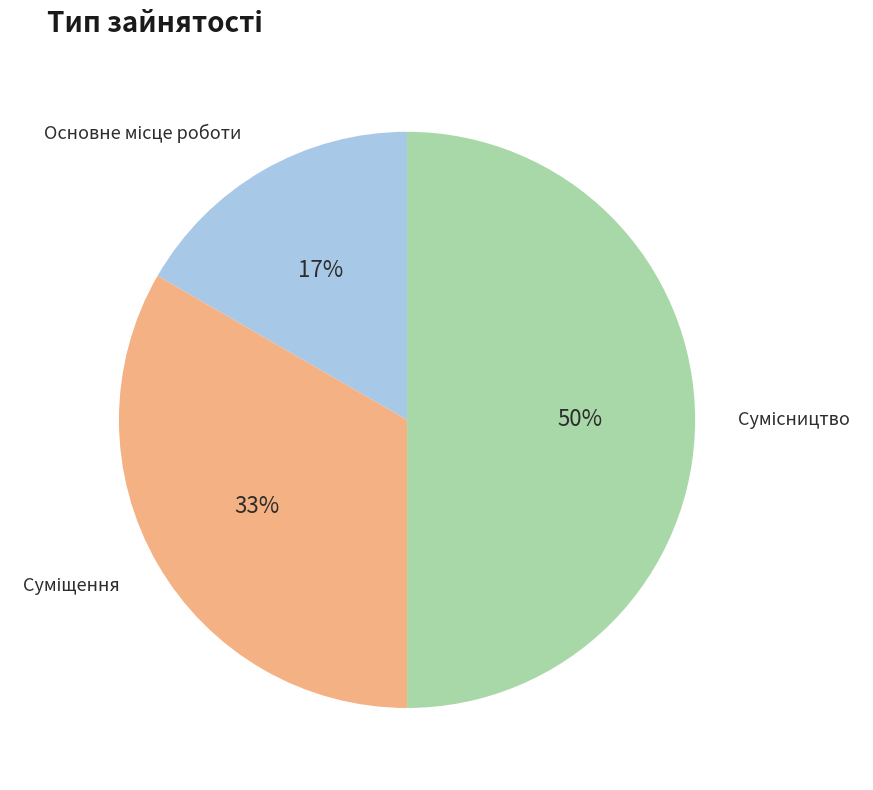

To the nearest percent, what is the average slice percentage?

33%